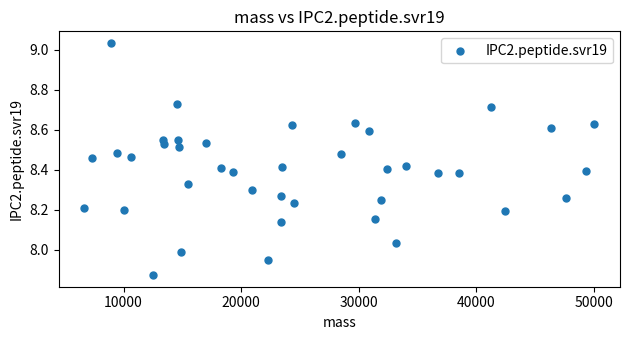

What is the range of Y values (max minus min)?

1.2